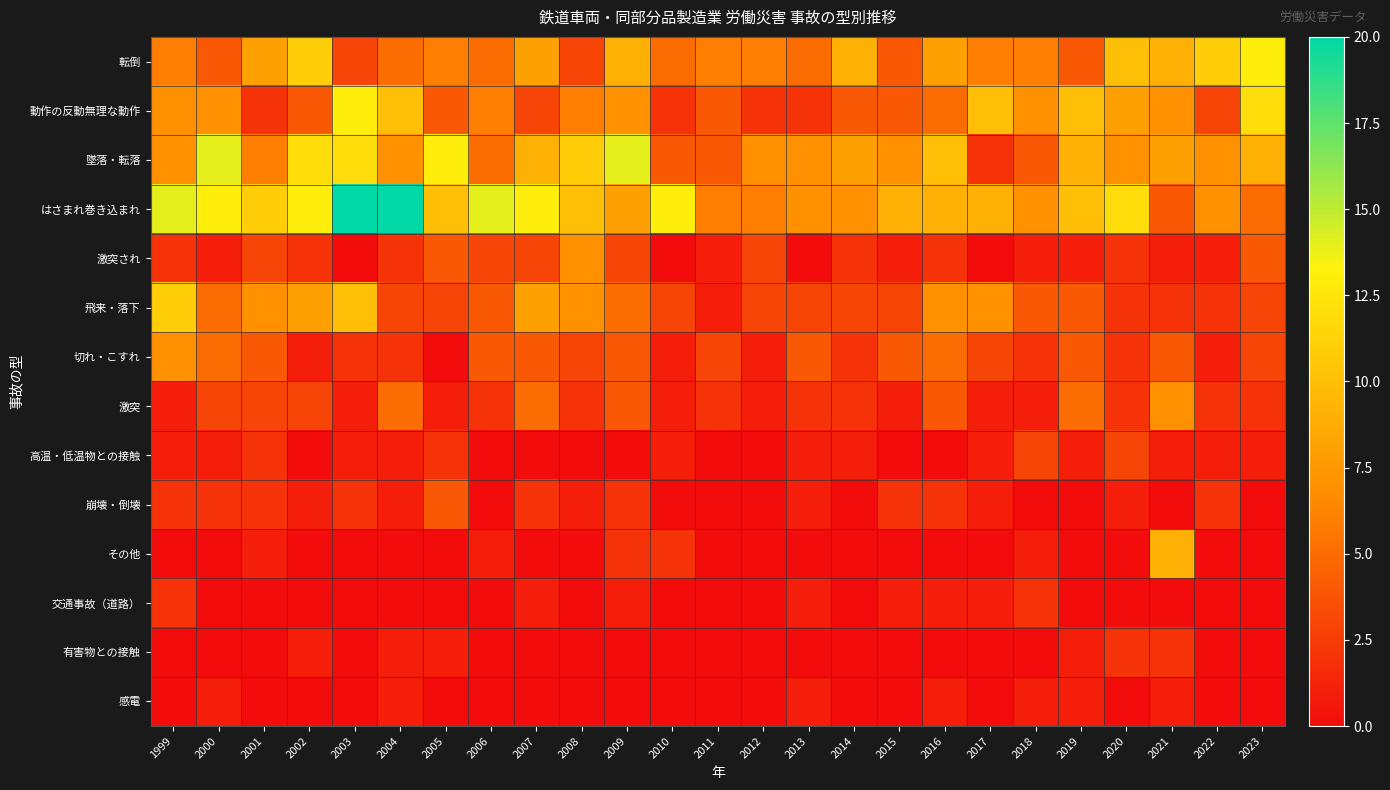

Count the number of categories in the chart.

25